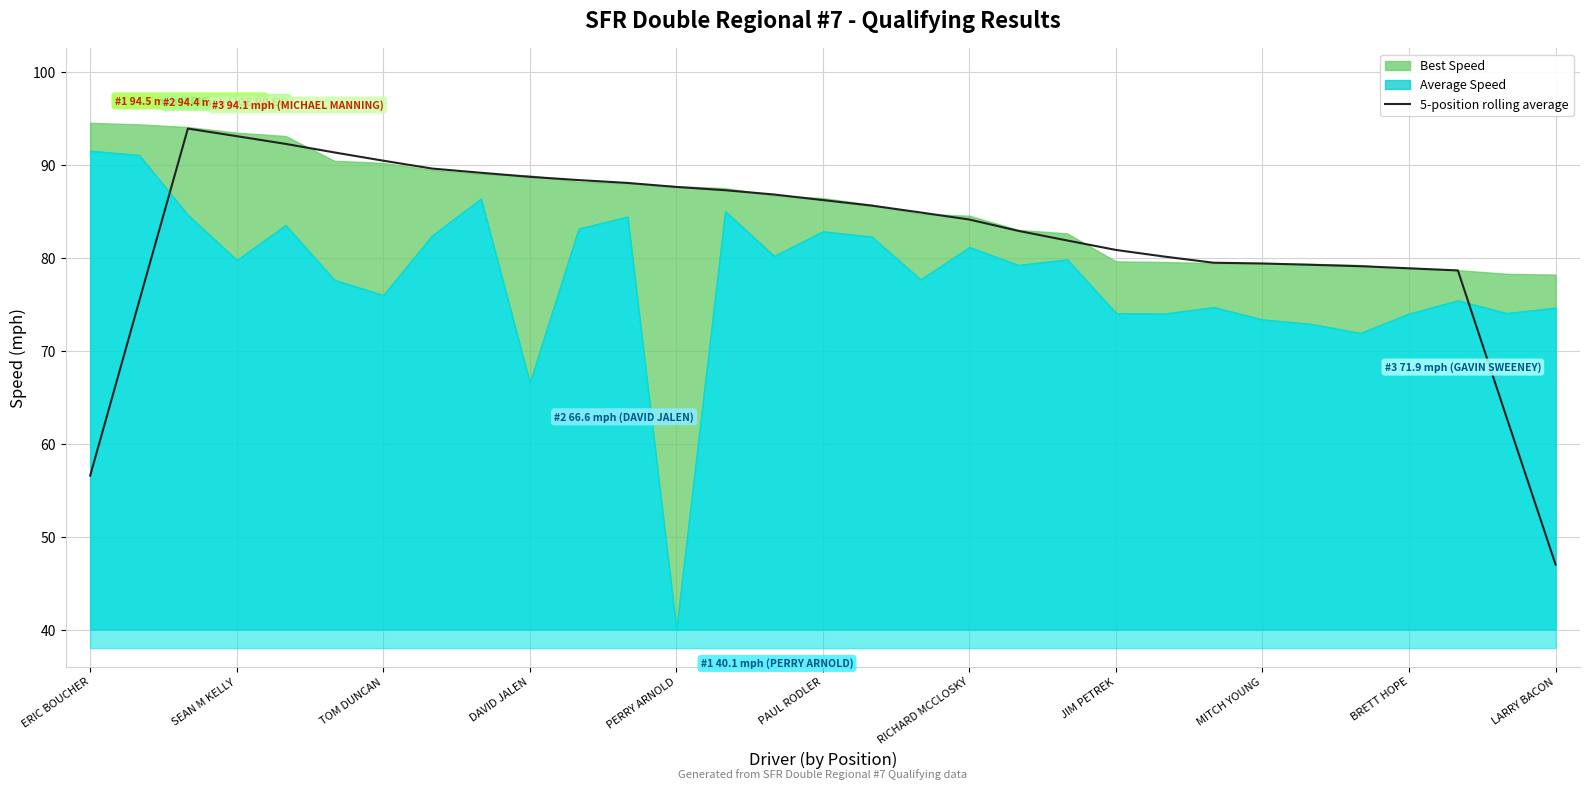

True or false: 5-position rolling average has a value of 90.5 at TOM DUNCAN.

True